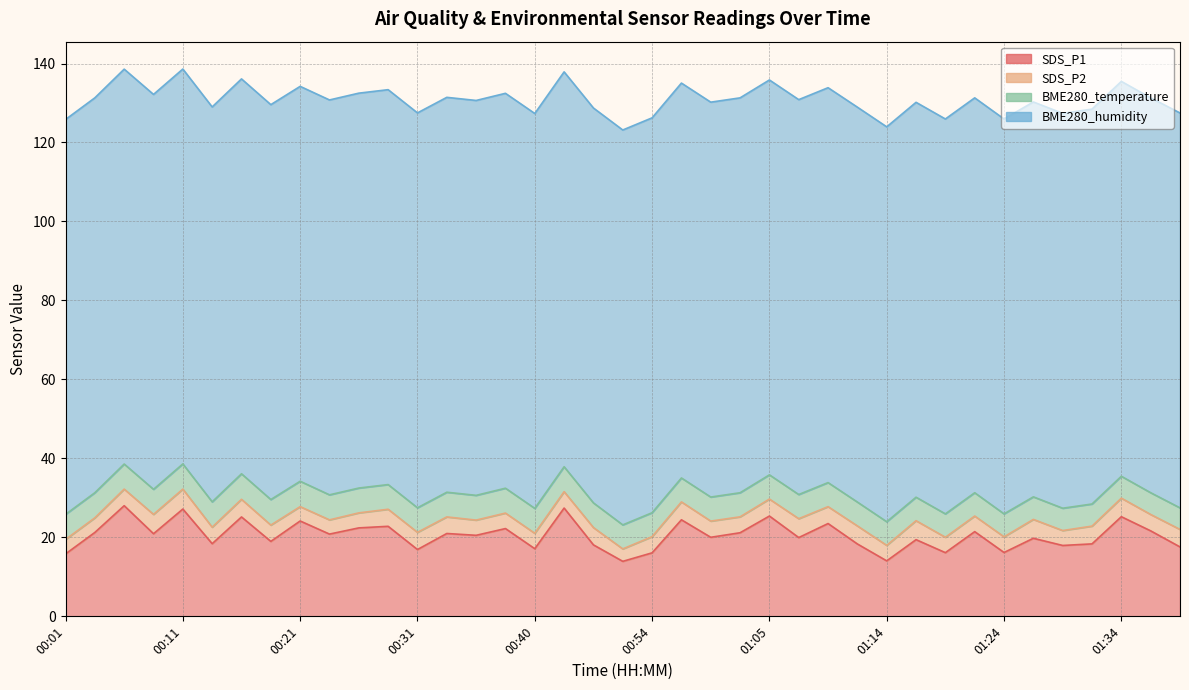

Is the value of SDS_P2 at 01:05 greater than the value of BME280_temperature at 01:37?

No